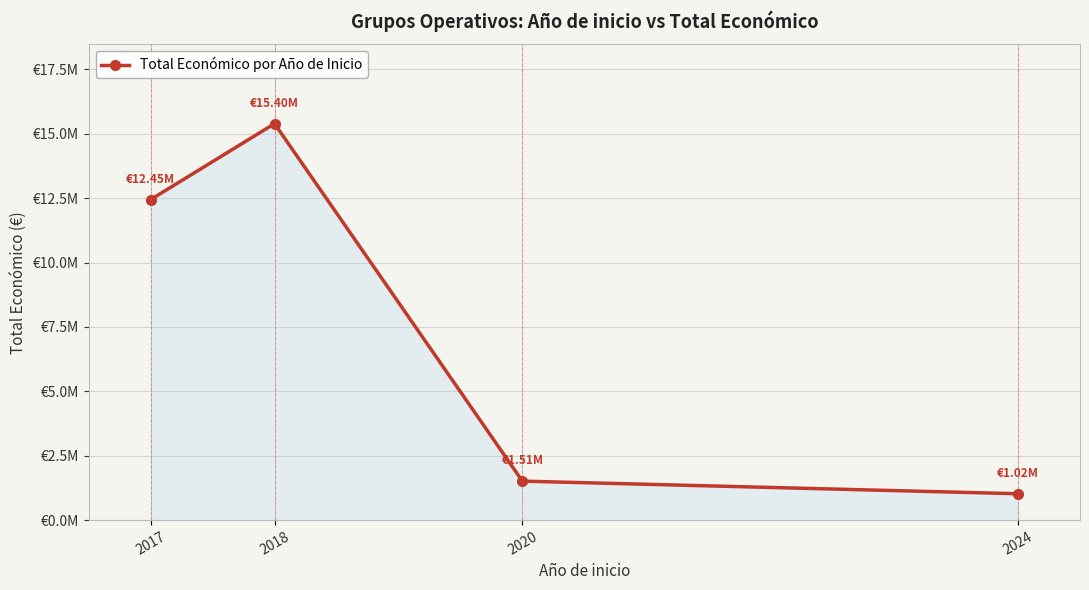

The value at 2017 is 12446476. True or false?

True